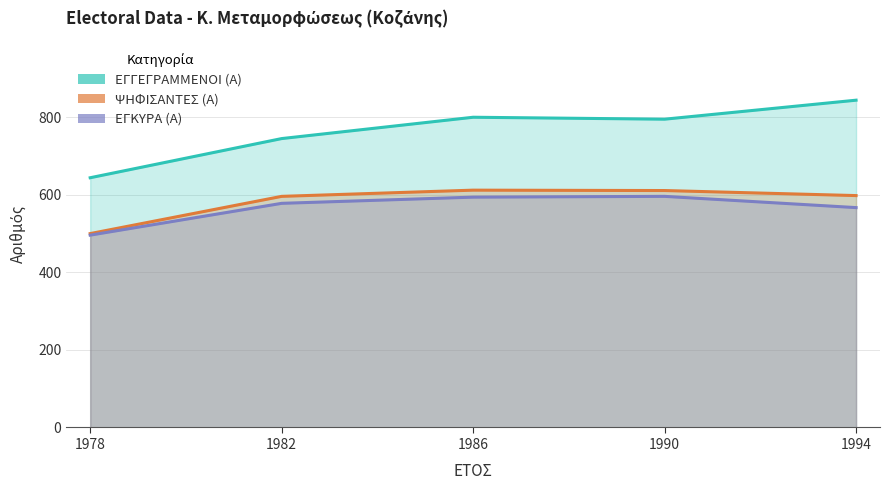

Is it true that ΕΓΓΕΓΡΑΜΜΕΝΟΙ (Α) equals 251 at 1994?

False